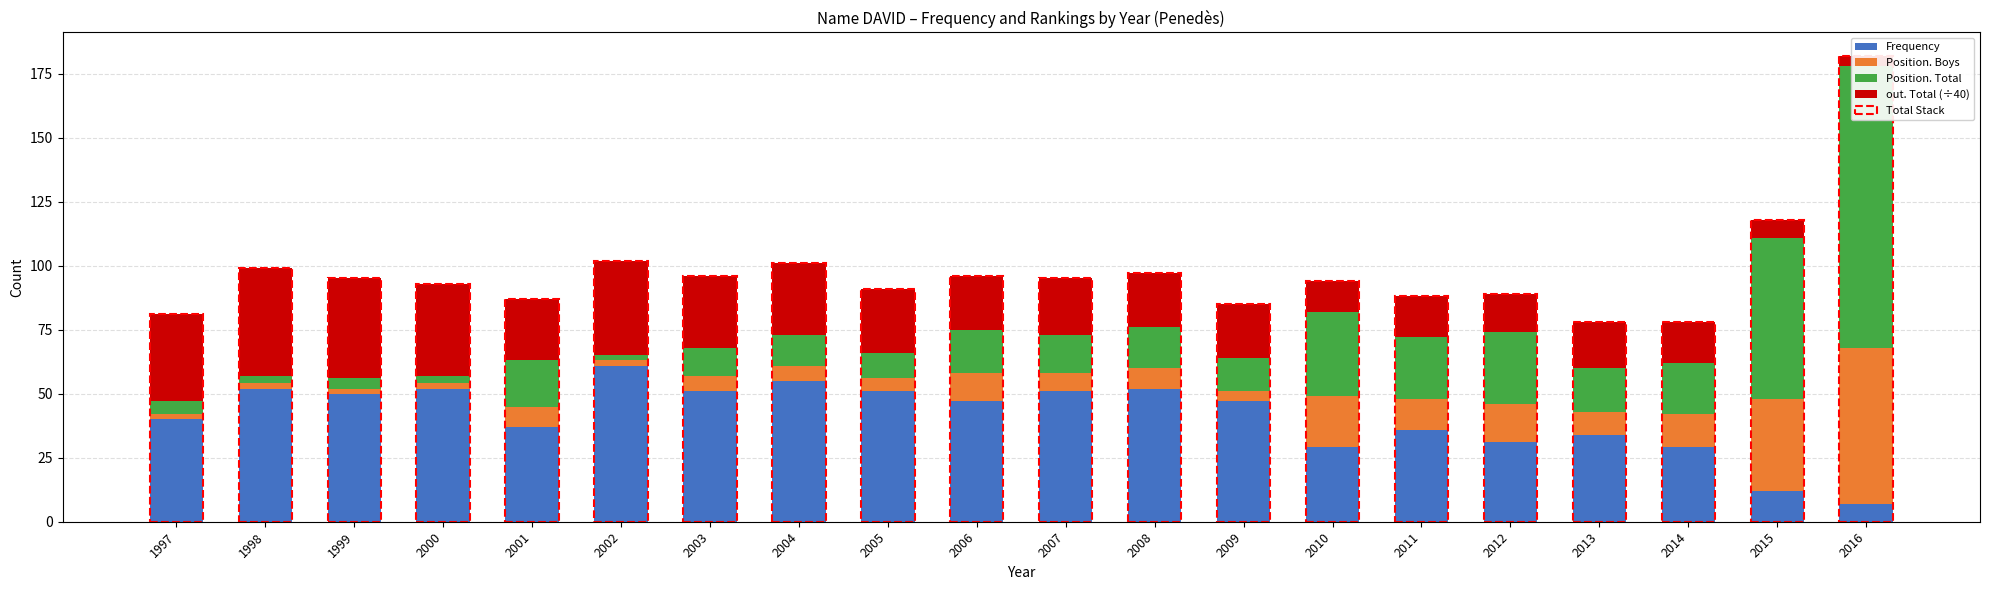

What is the difference between the maximum and minimum values in the Frequency series?

54